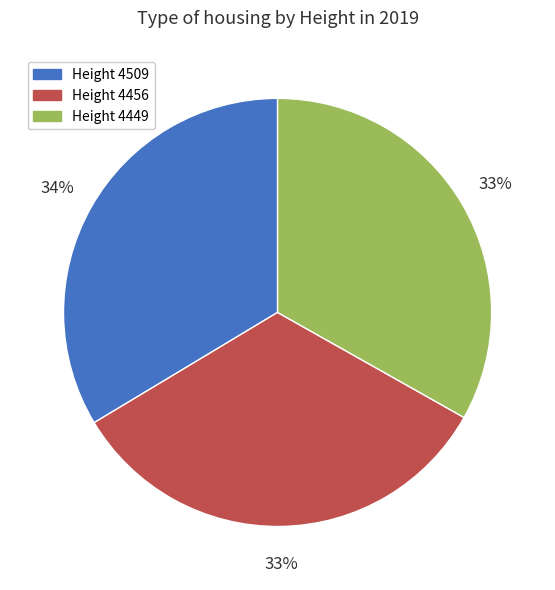

Is the sum of Height 4449 and Height 4509 greater than half?

Yes